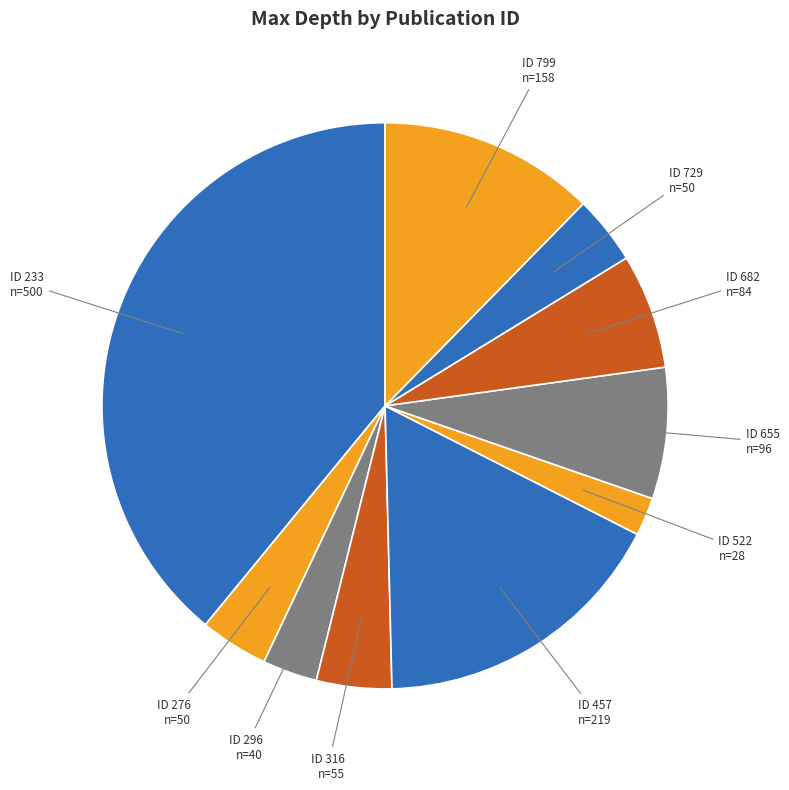

How many segments does this pie chart have?

10